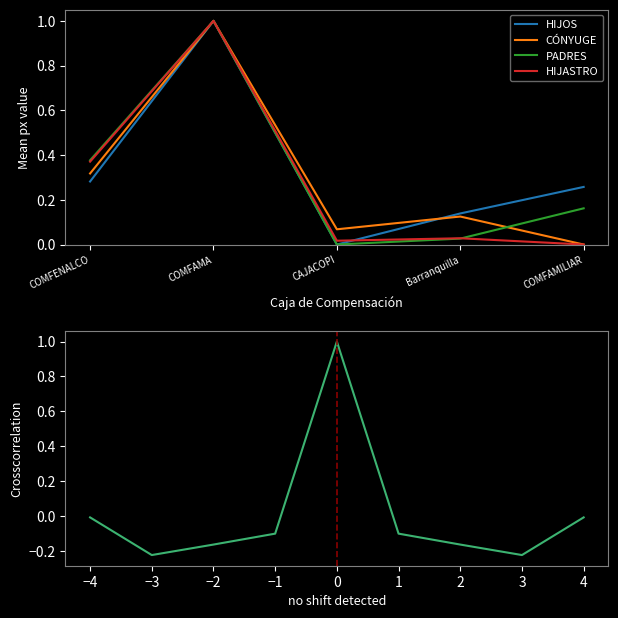

What is the average value of the PADRES series?

0.3